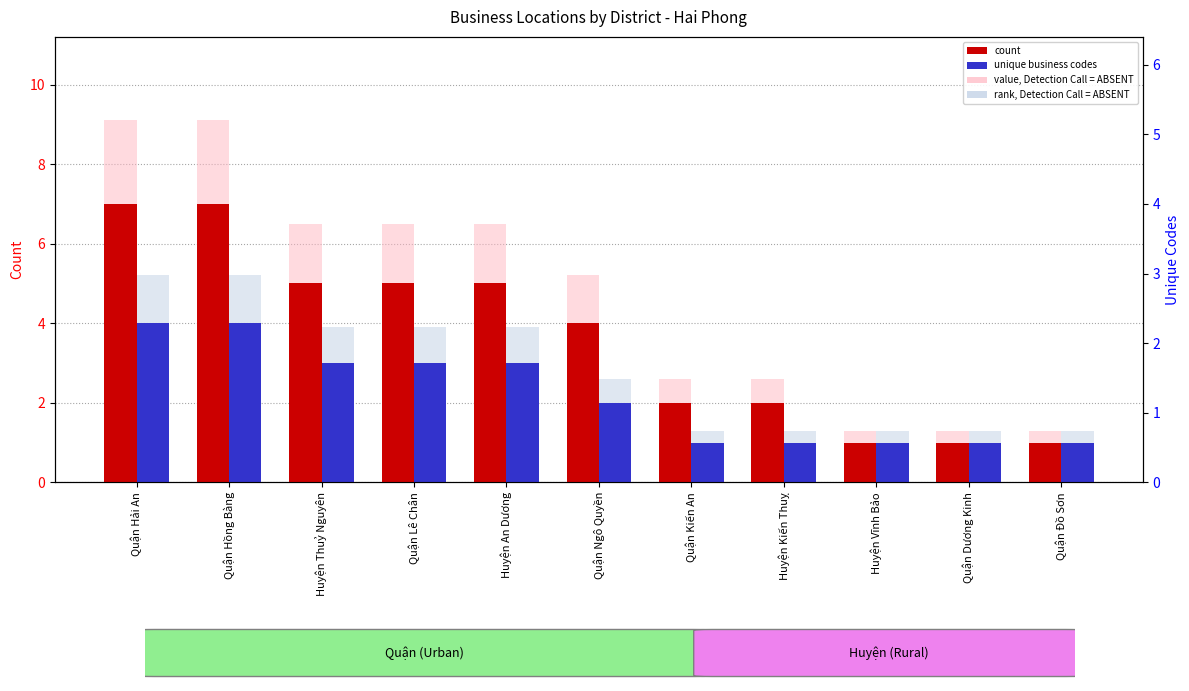

Rank the series by their average value, from lowest to highest.

unique business codes, count